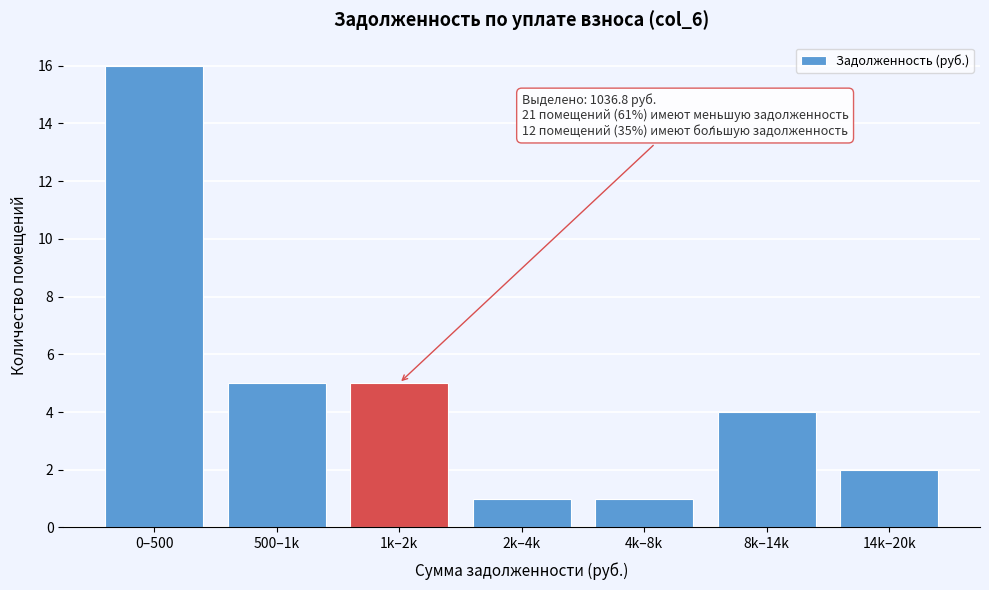

Reading right to left, transcribe all the data shown in this chart.

2	4	1	1	5	5	16